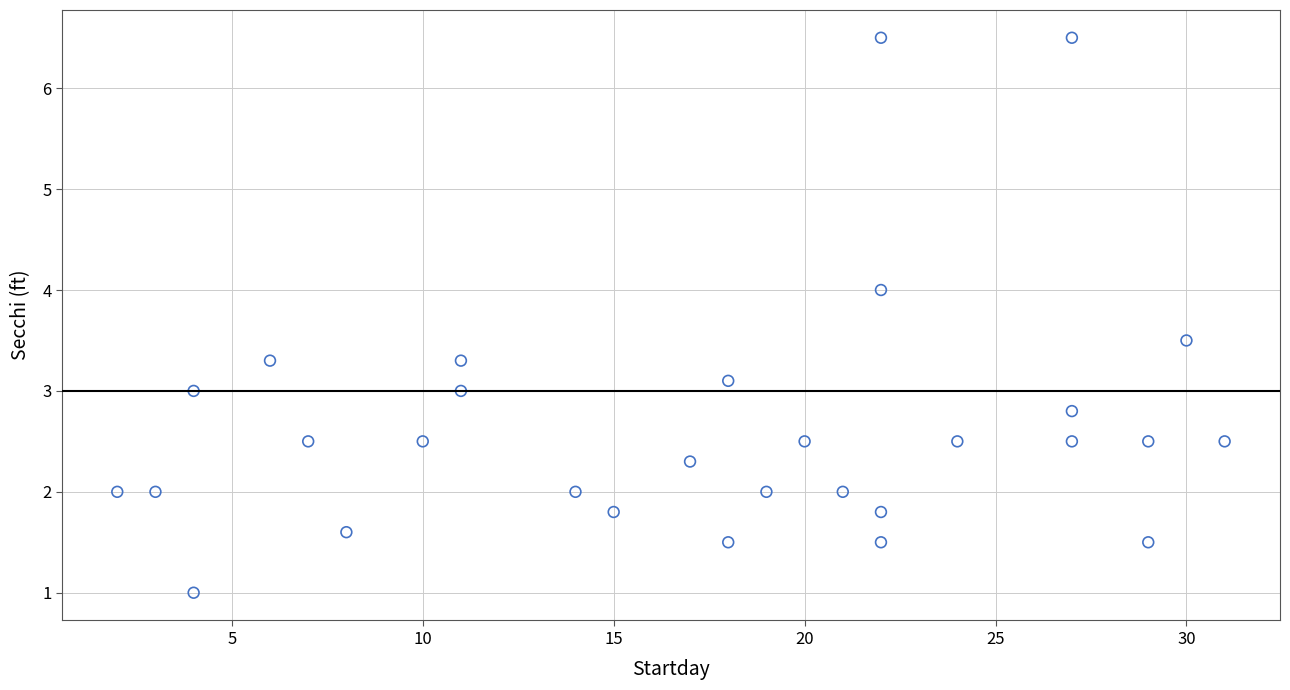

What is the range of X values (max minus min)?

29.0